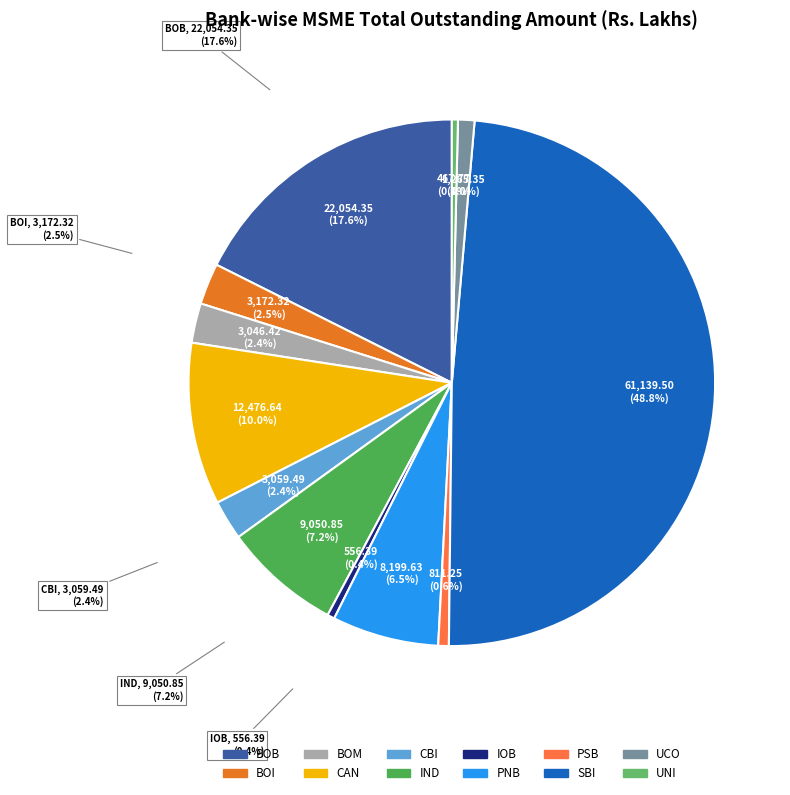

Does PNB account for over 50% of the chart?

No